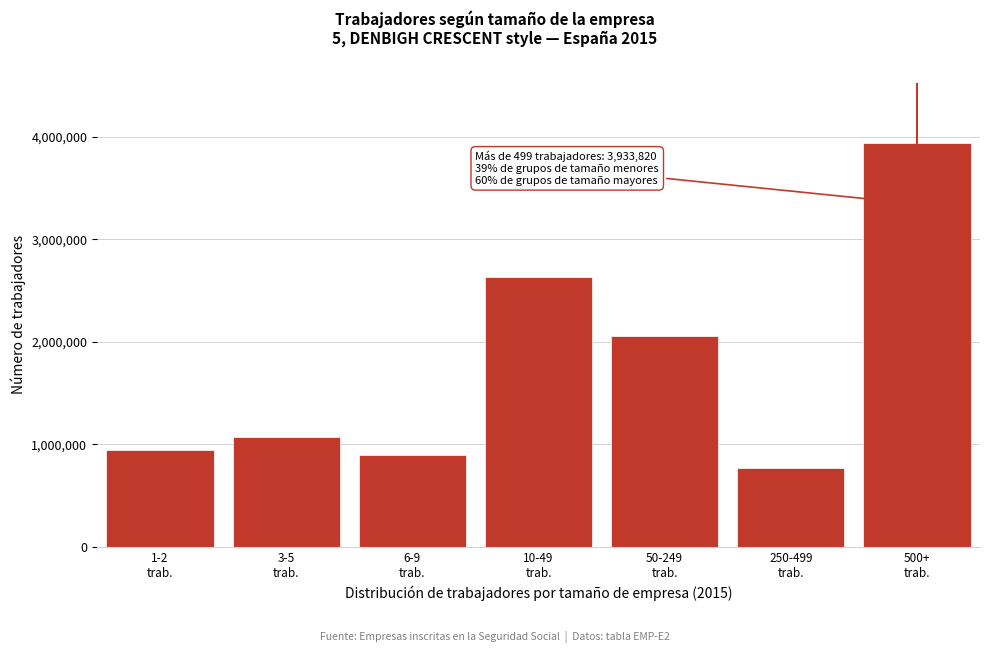

Reading left to right, what are all the values shown in this chart?

946458	1069491	895103	2630534	2060848	769619	3933820